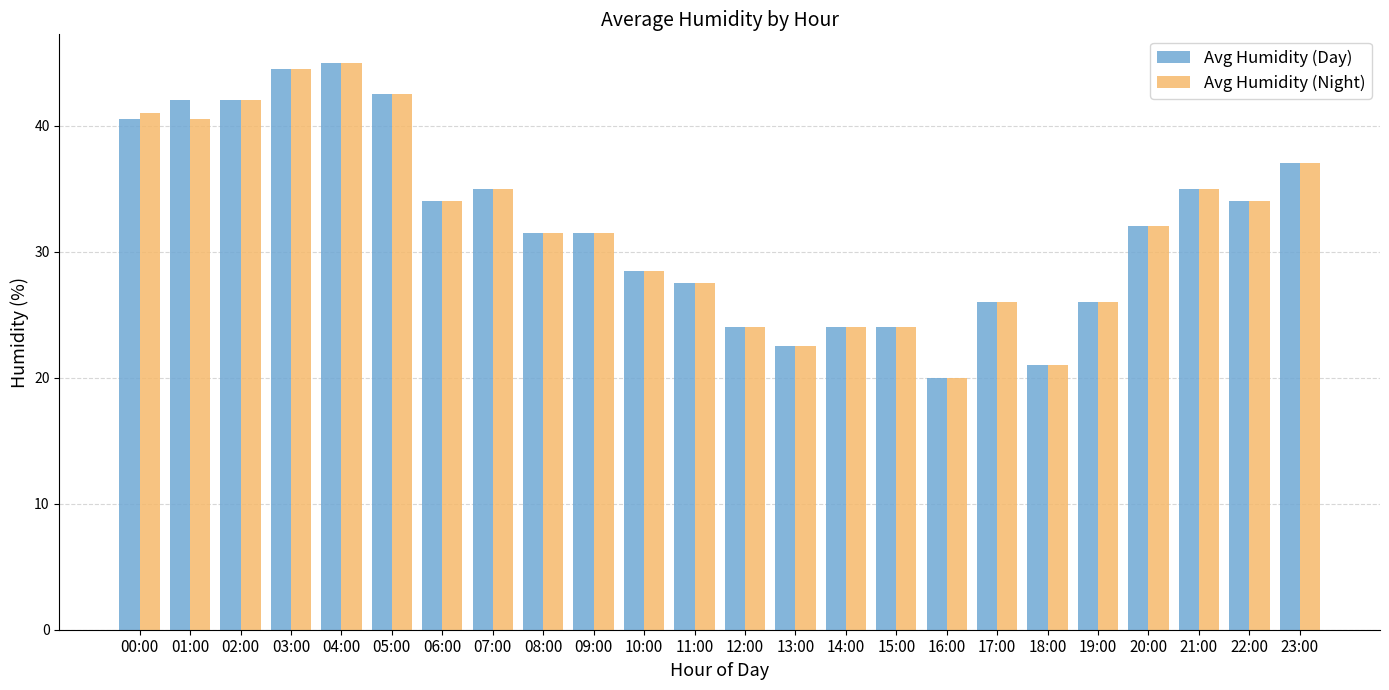

True or false: Avg Humidity (Day) has a value of 45.0 at 04:00.

True